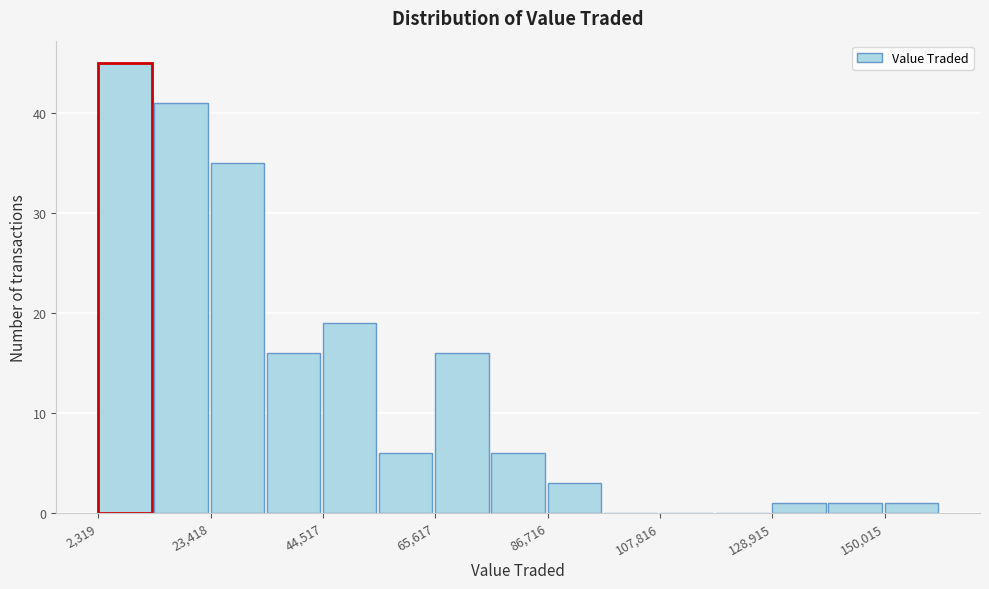

Around what value on the x-axis is the tallest bar? Give the approximate position of its centre, as read against the axis.

5000